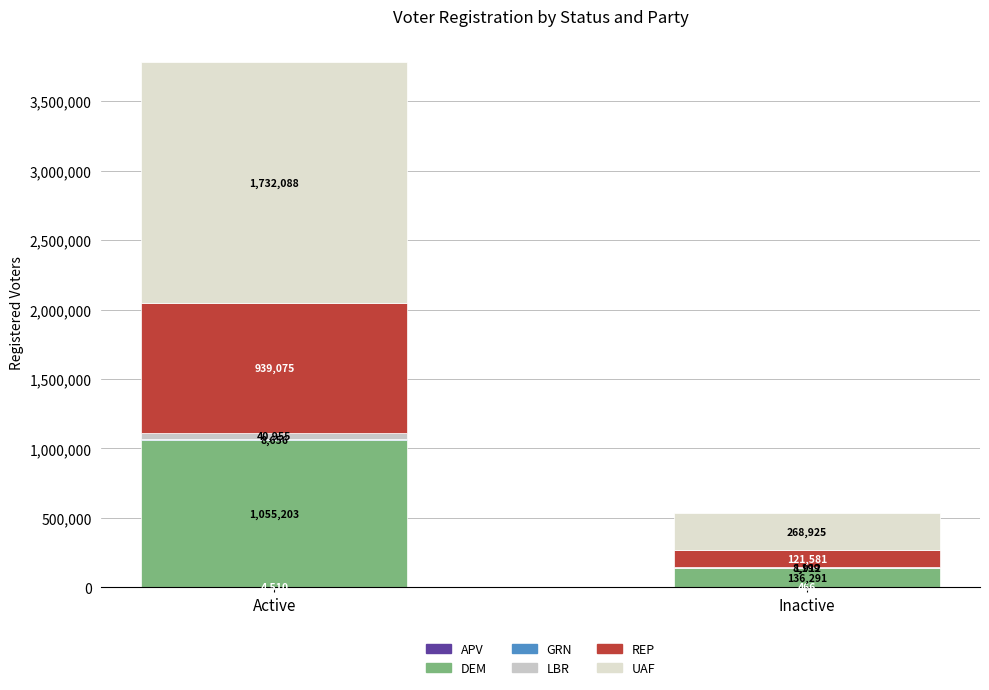

Is it true that GRN equals 1018 at Inactive?

False